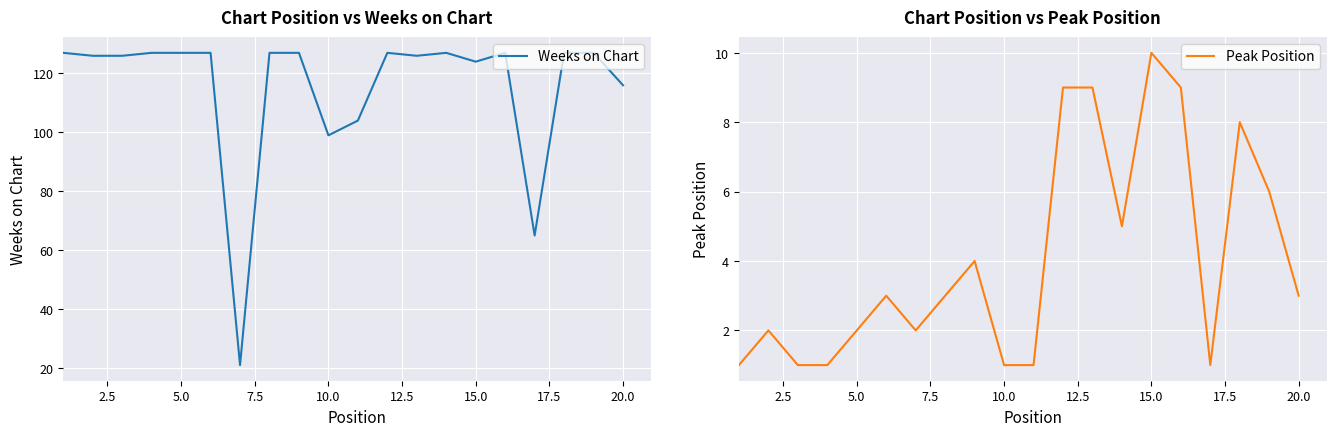

What is the maximum value for Weeks on Chart?

127